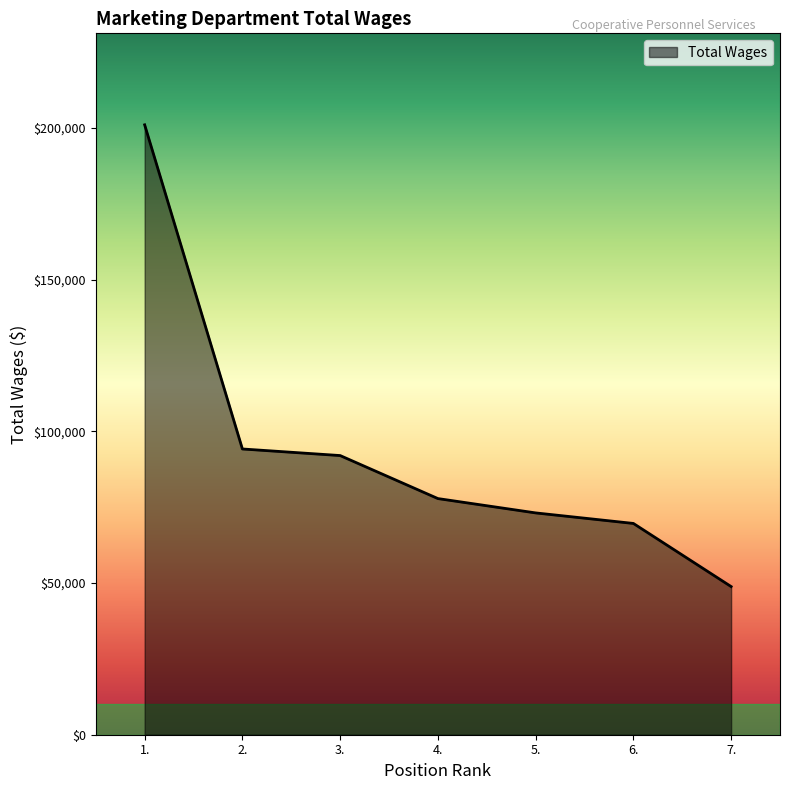

What position from the left is 6.?

6